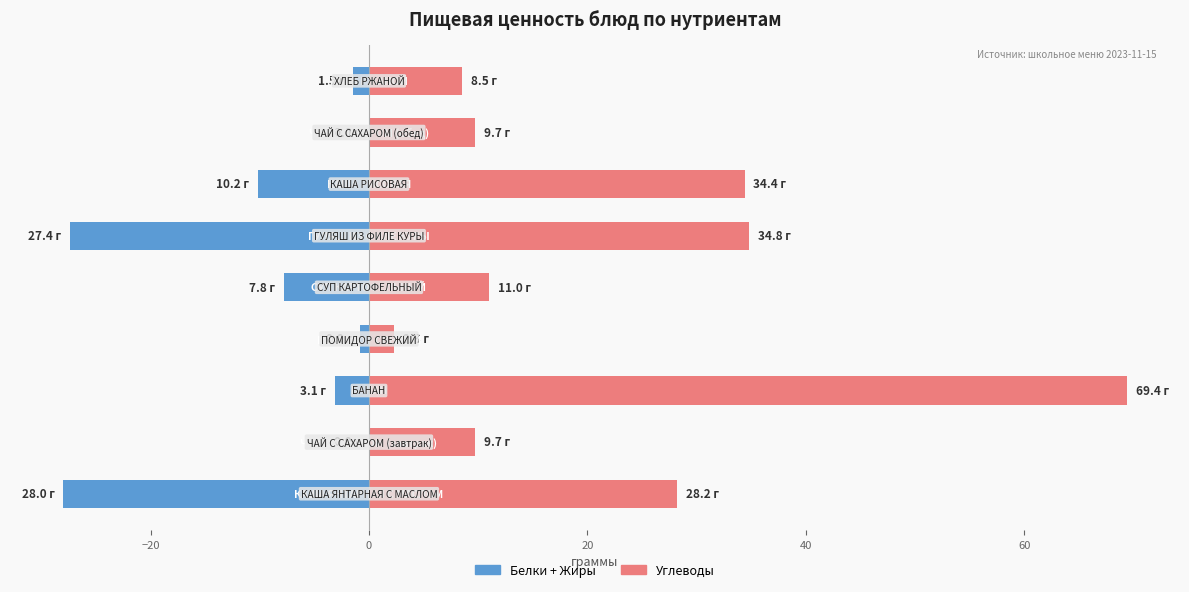

Rank the series by their maximum value, from lowest to highest.

Белки + Жиры, Углеводы